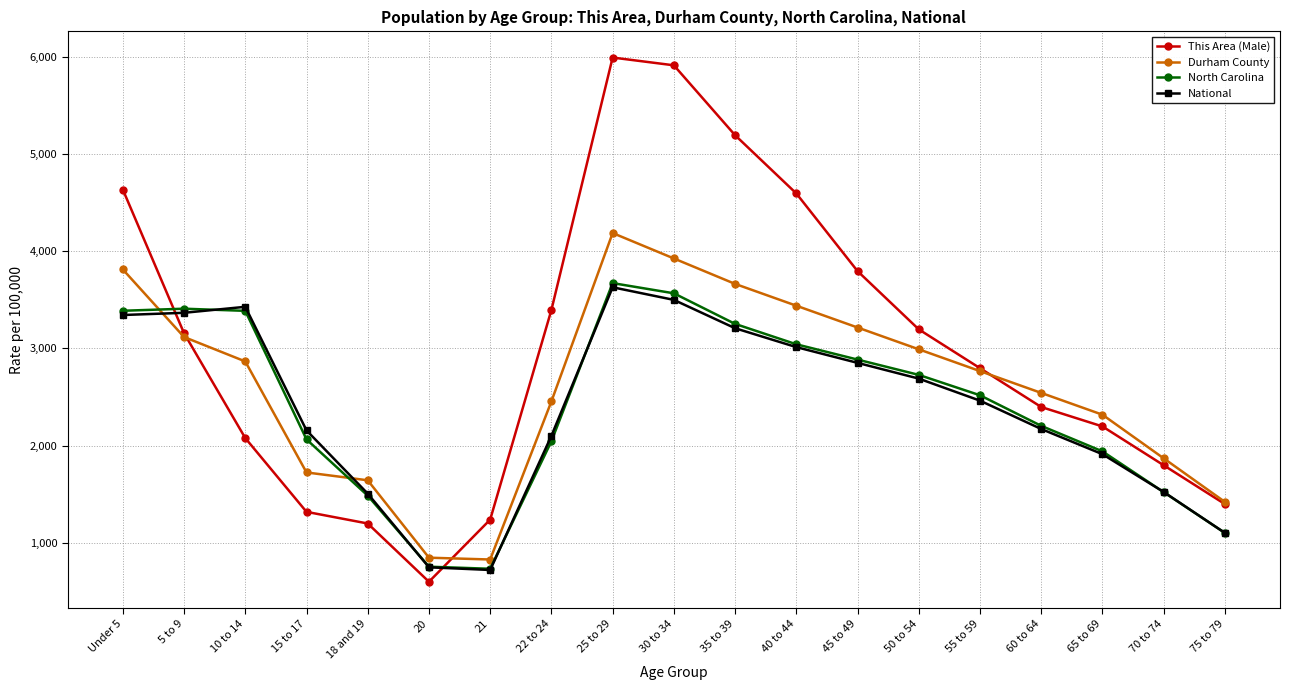

What is the value of the North Carolina point at the 1st from the left?

3386.0